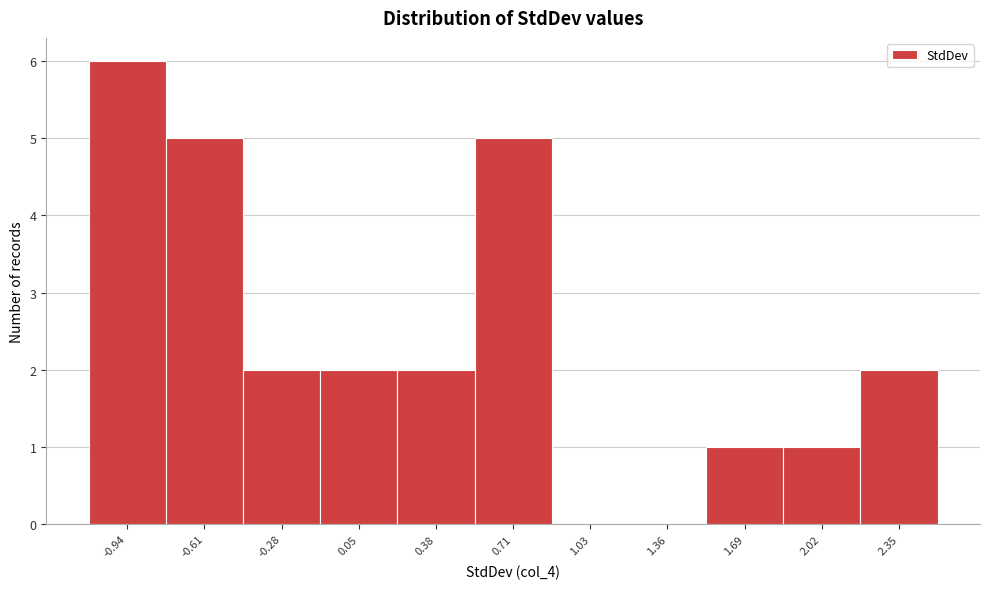

Reading left to right, list every bar in this chart as the range it spans on the x-axis followed by its height. Neither the bar edges nor the heights are printed on the chart, so give them approximately, as read against the axes.

-1.10 to -0.75: 6
-0.75 to -0.45: 5
-0.45 to -0.10: 2
-0.10 to 0.20: 2
0.20 to 0.55: 2
0.55 to 0.85: 5
0.85 to 1.20: 0
1.20 to 1.55: 0
1.55 to 1.85: 1
1.85 to 2.20: 1
2.20 to 2.50: 2